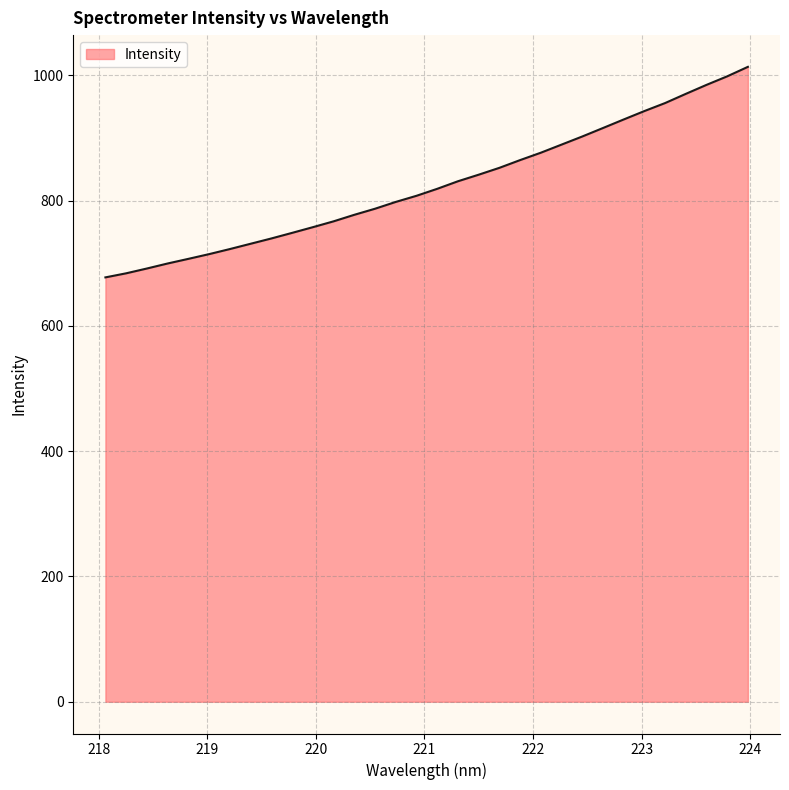

What is the greatest value displayed?

1013.3